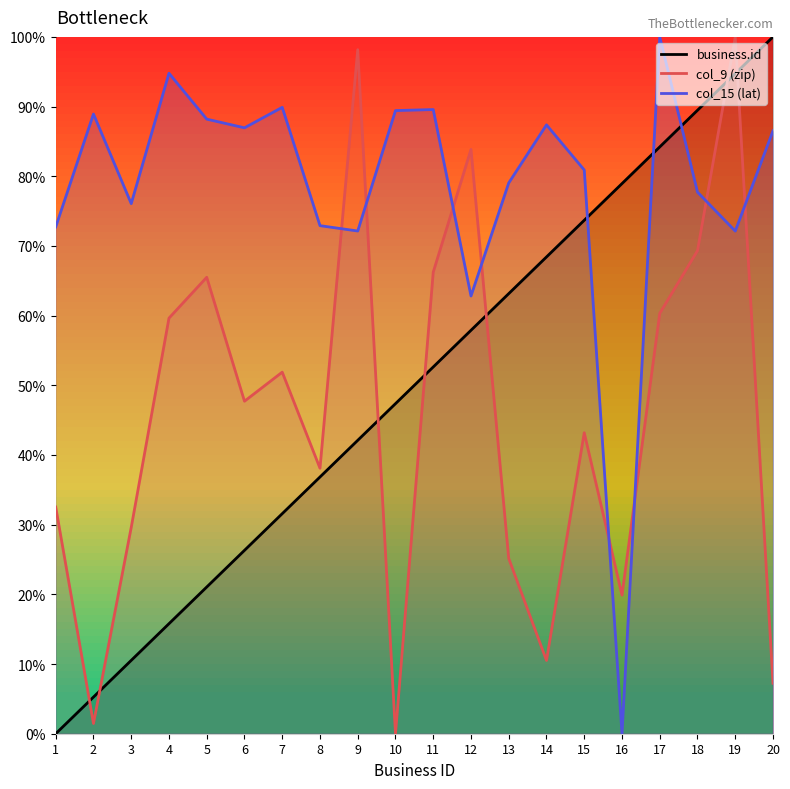

Is this an area chart (filled region under the line)?

No